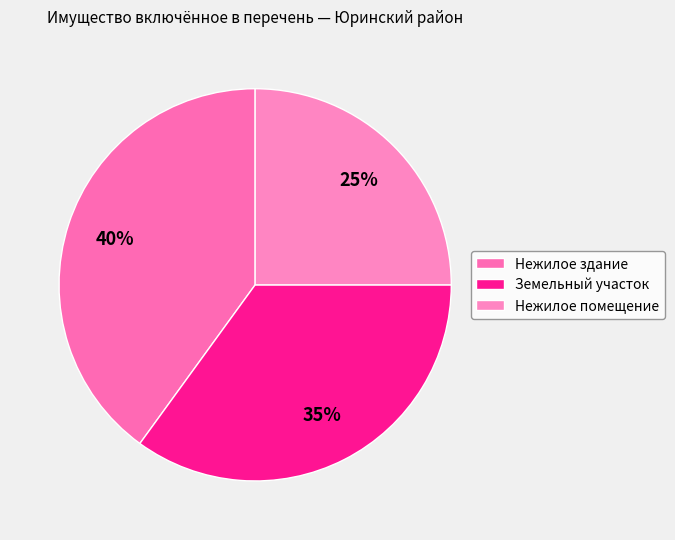

Which category has the smallest portion of the pie?

Нежилое помещение